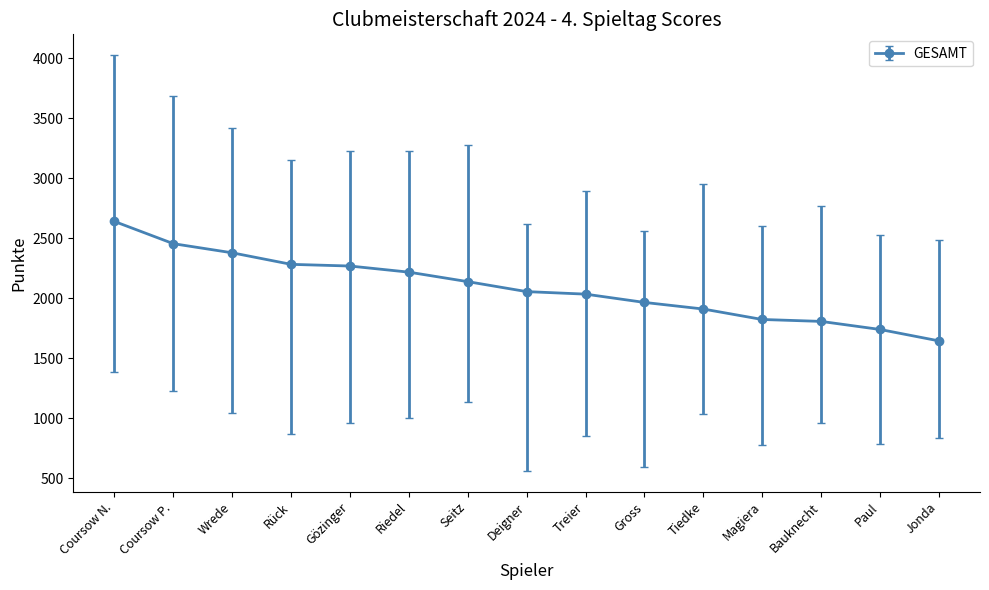

What is the greatest value displayed?

2639